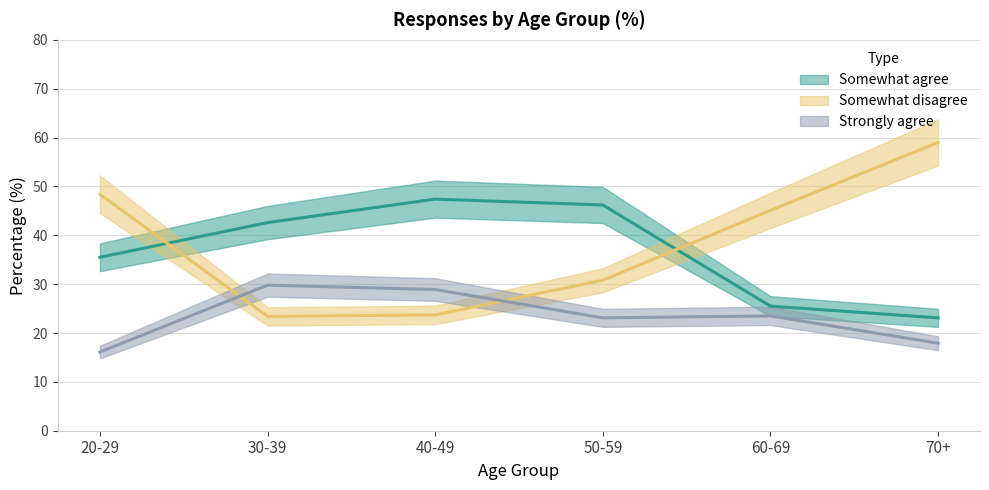

What is the smallest value displayed?

16.1